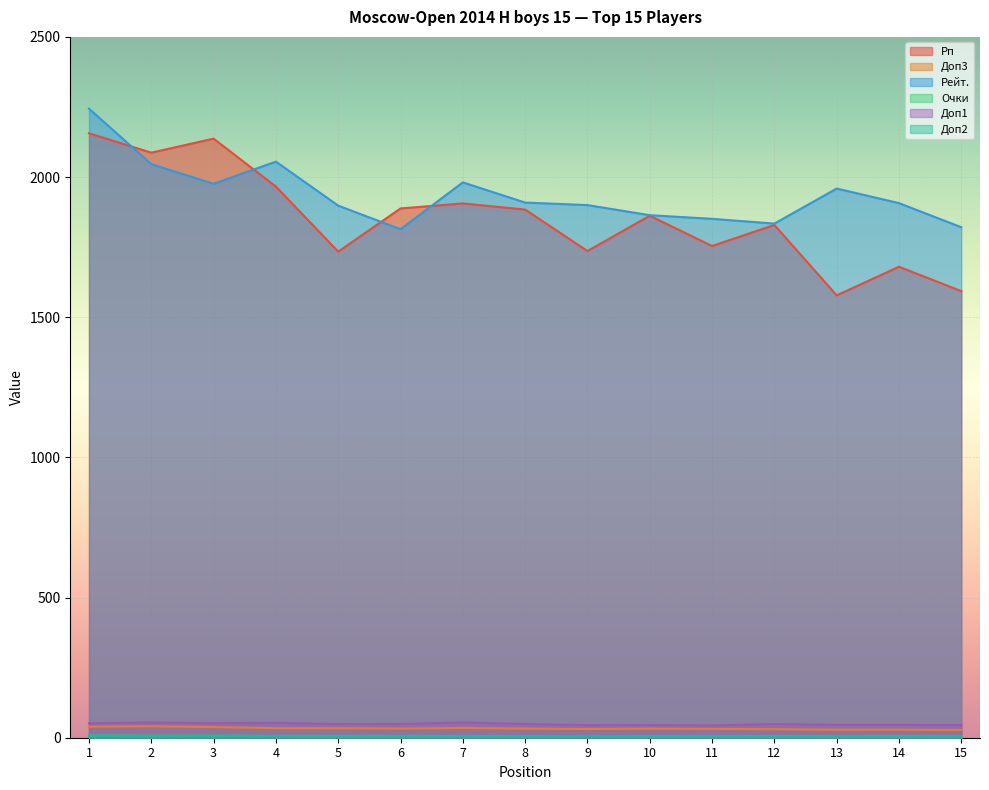

Count the number of categories in the chart.

15